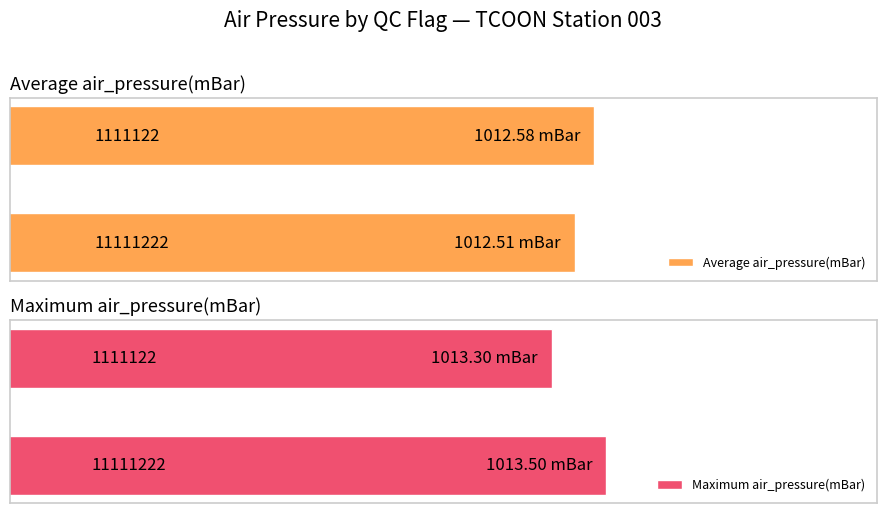

What is the value of the Average air_pressure(mBar) bar at the 2nd from the left?

1012.6